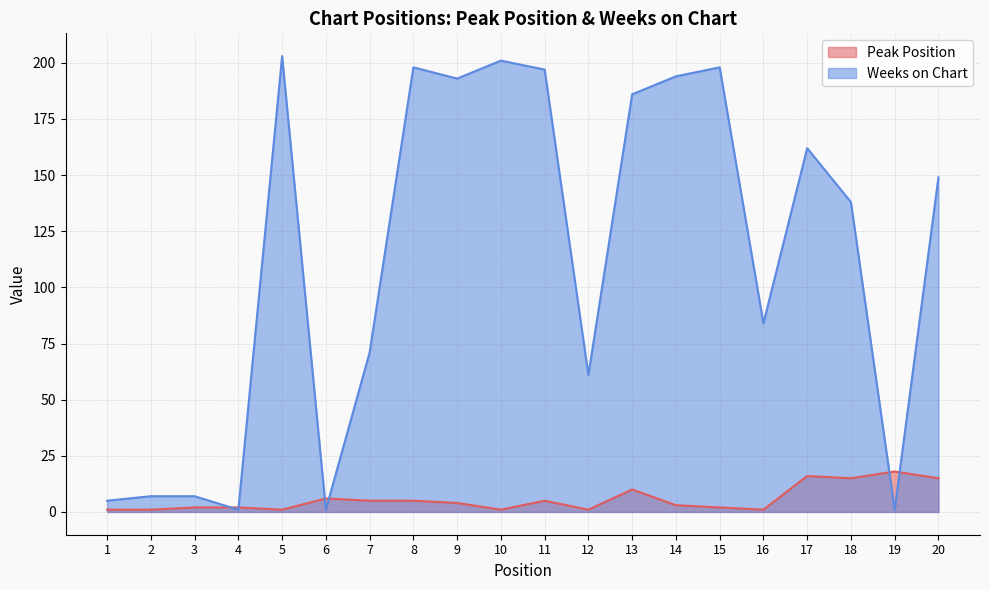

Where is the first local minimum for Weeks on Chart?

4